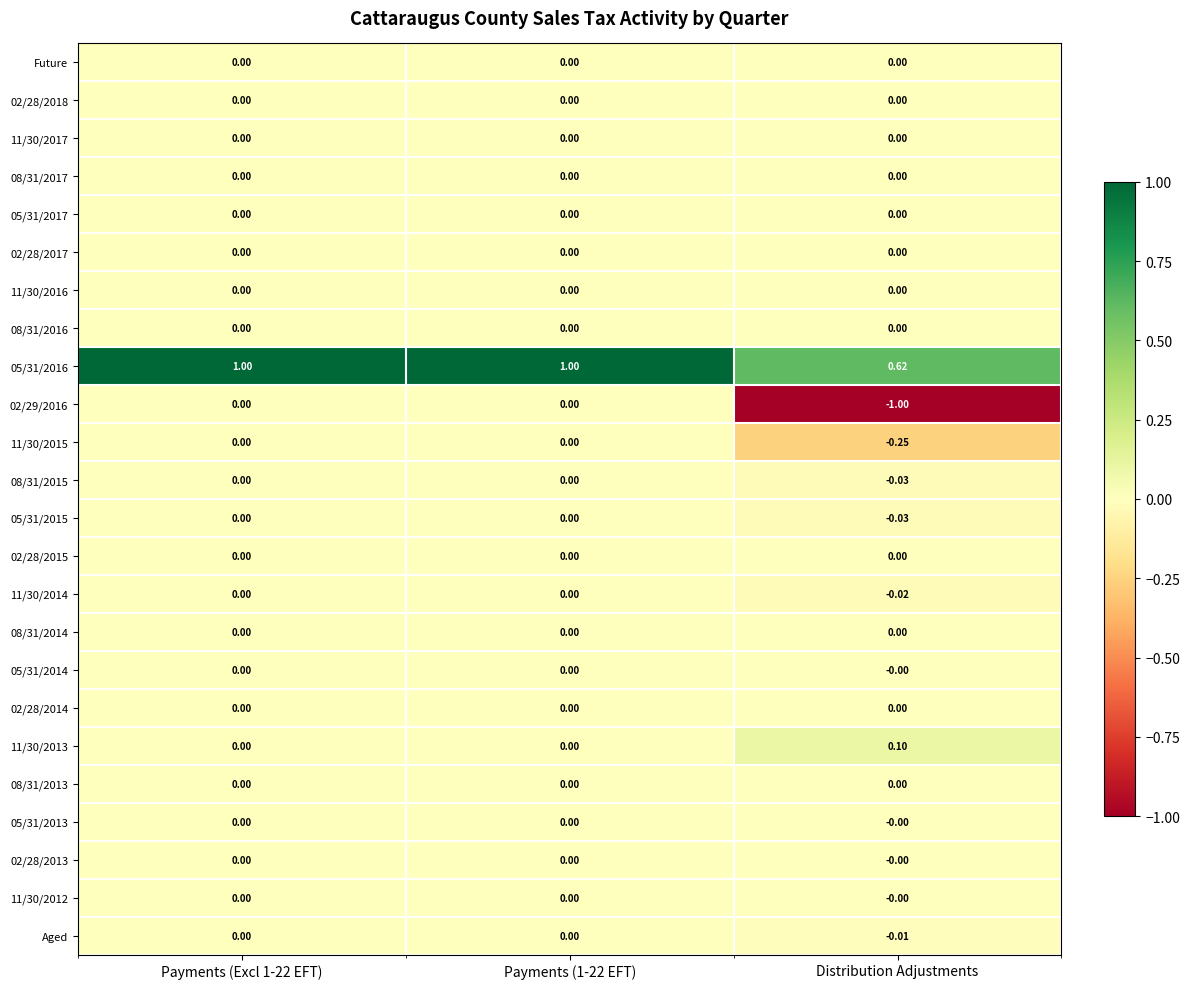

Which label corresponds to the smallest value in the chart?

Distribution Adjustments